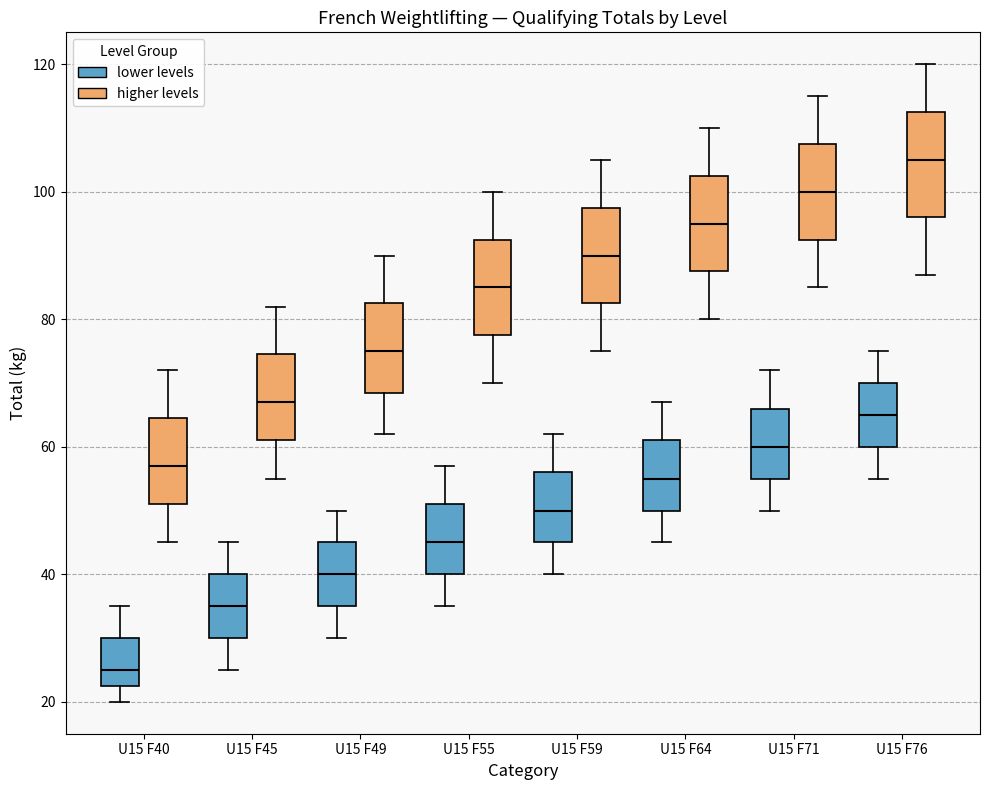

Reading left to right, read every box against the y-axis: the position of its median line, the range the box covers, and the ends of its whiskers. The values are not printed on the chart, so give them approximately, as read against the axis.

U15 F40 (lower levels): median 26, box 22 to 30, whiskers 20 to 36
U15 F40 (higher levels): median 58, box 52 to 64, whiskers 46 to 72
U15 F45 (lower levels): median 36, box 30 to 40, whiskers 26 to 46
U15 F45 (higher levels): median 68, box 62 to 74, whiskers 56 to 82
U15 F49 (lower levels): median 40, box 36 to 46, whiskers 30 to 50
U15 F49 (higher levels): median 76, box 68 to 82, whiskers 62 to 90
U15 F55 (lower levels): median 46, box 40 to 52, whiskers 36 to 58
U15 F55 (higher levels): median 86, box 78 to 92, whiskers 70 to 100
U15 F59 (lower levels): median 50, box 46 to 56, whiskers 40 to 62
U15 F59 (higher levels): median 90, box 82 to 98, whiskers 76 to 106
U15 F64 (lower levels): median 56, box 50 to 62, whiskers 46 to 68
U15 F64 (higher levels): median 96, box 88 to 102, whiskers 80 to 110
U15 F71 (lower levels): median 60, box 56 to 66, whiskers 50 to 72
U15 F71 (higher levels): median 100, box 92 to 108, whiskers 86 to 116
U15 F76 (lower levels): median 66, box 60 to 70, whiskers 56 to 76
U15 F76 (higher levels): median 106, box 96 to 112, whiskers 88 to 120